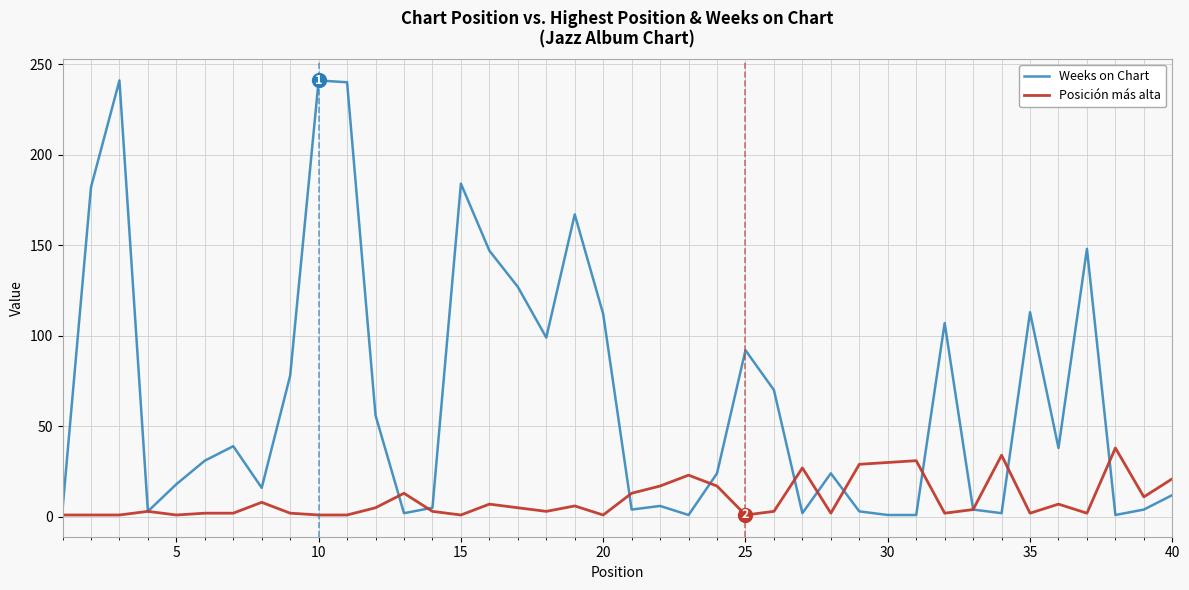

Which series has the widest spread of values?

Weeks on Chart